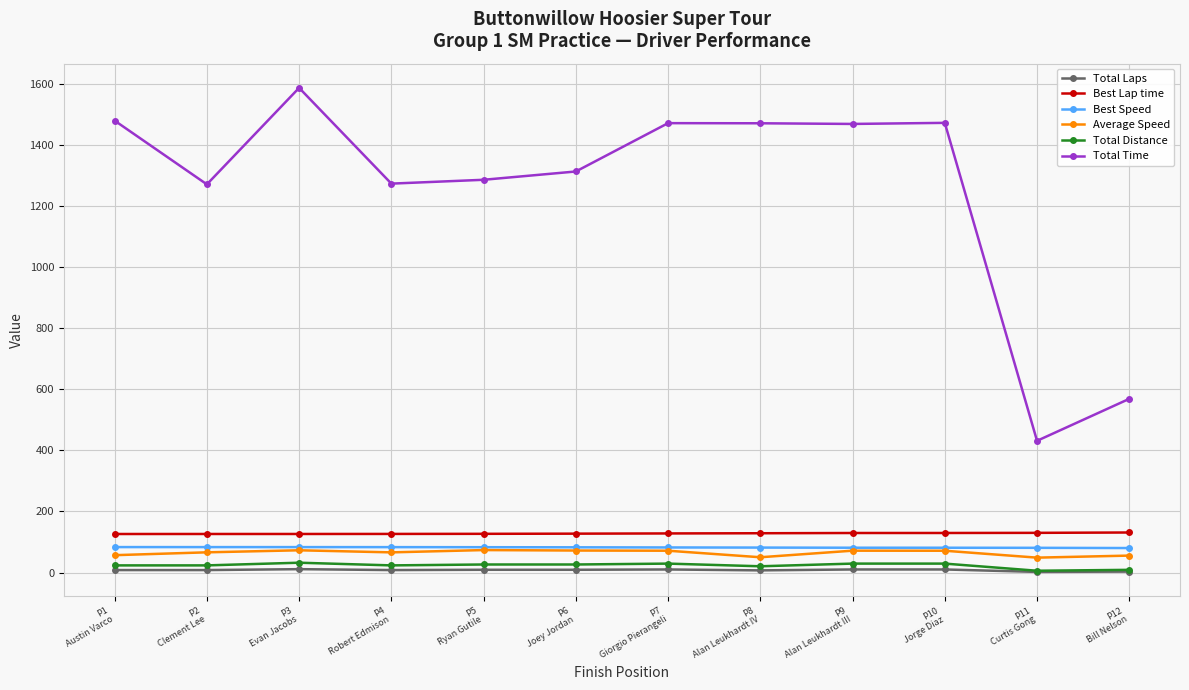

Between P1
Austin Varco and P5
Ryan Gutile, which series saw the biggest shift?

Total Time